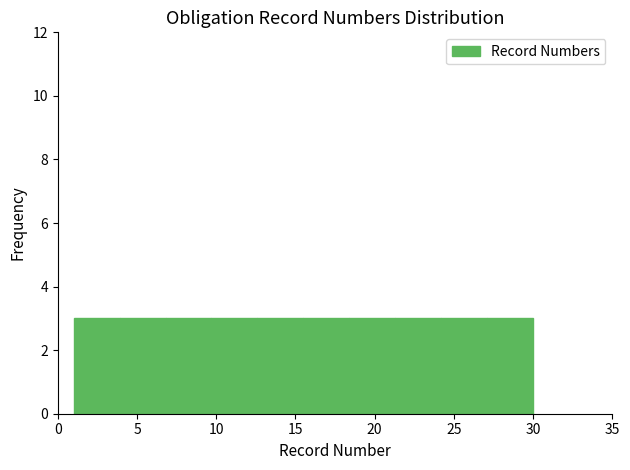

What is the height of the bar covering 1.0 to 3.9 on the x-axis? Neither the bar edges nor the heights are printed on the chart, so give them approximately, as read against the axes.

3